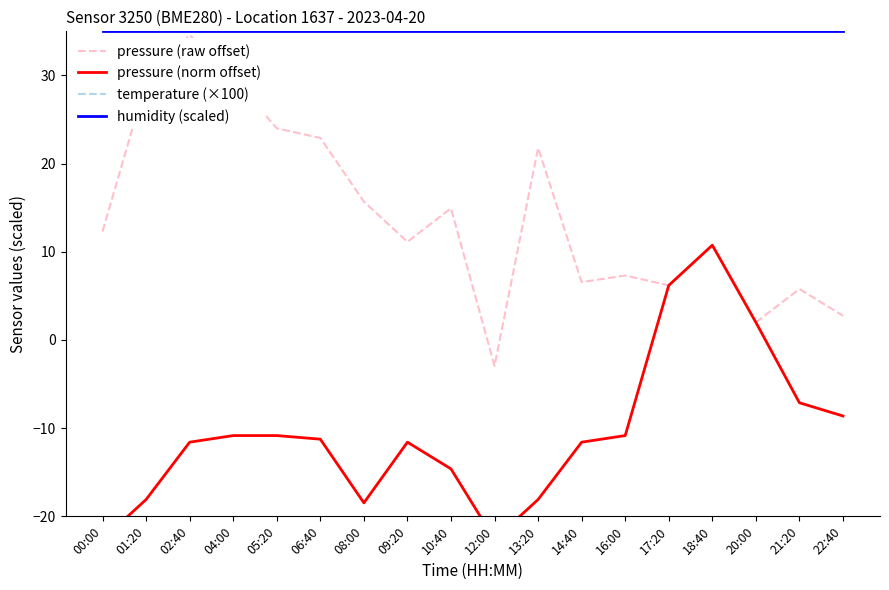

How many lines are shown in the chart?

4